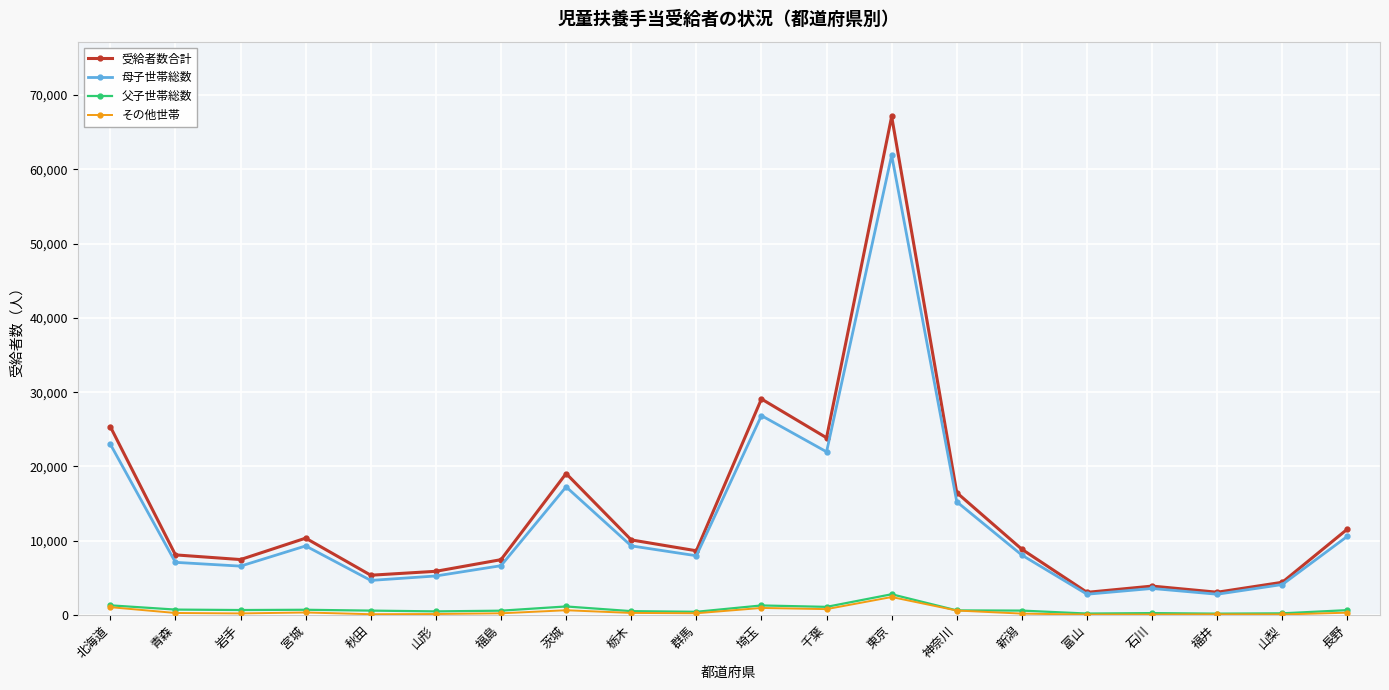

How many data points in 父子世帯総数 are less than 622?

10